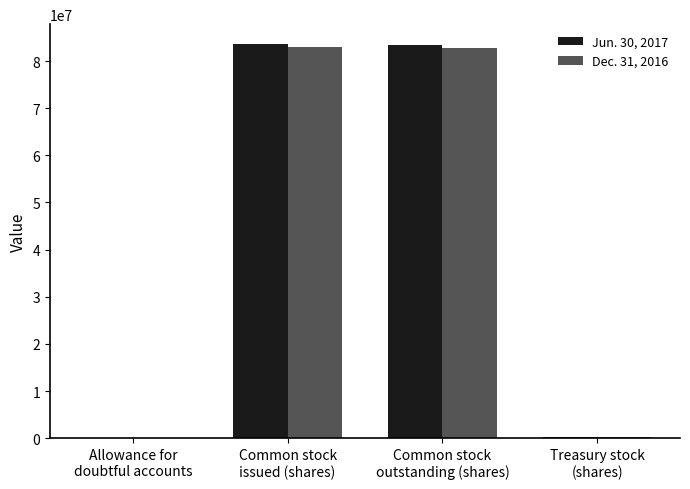

The Dec. 31, 2016 series shows 1037 at Allowance for
doubtful accounts. True or false?

True